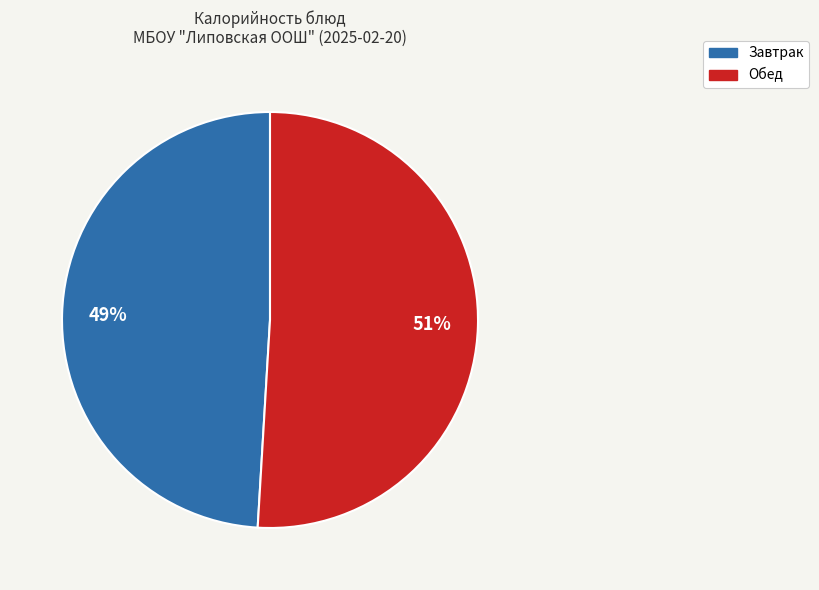

To the nearest percent, what is the difference between the largest and smallest slice percentages?

2%